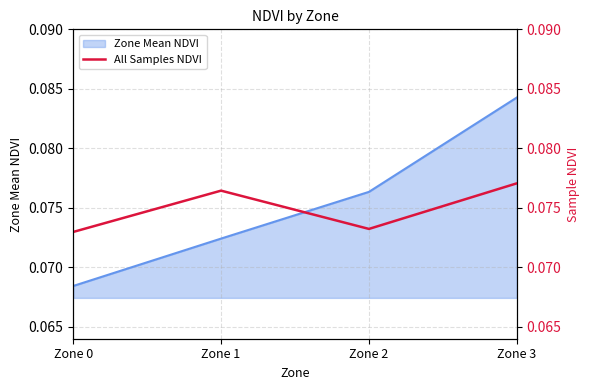

True or false: Zone Mean NDVI has more than 0 points higher than both neighbors.

False